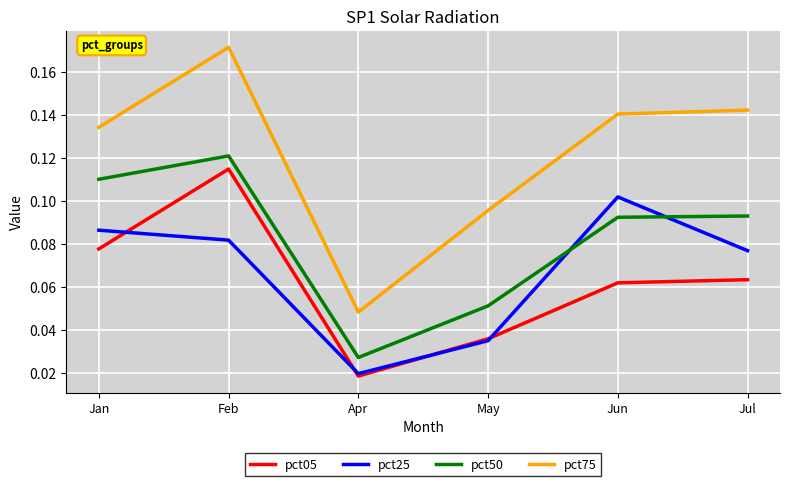

What position from the right is Jul?

1